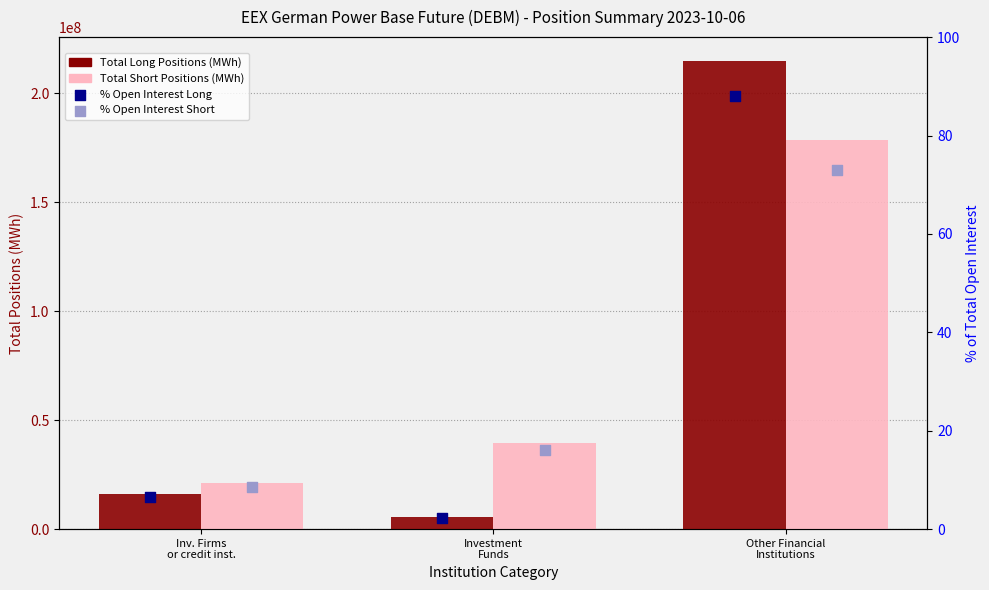

Which series has the largest Y range (max minus min)?

Total Long Positions (MWh)